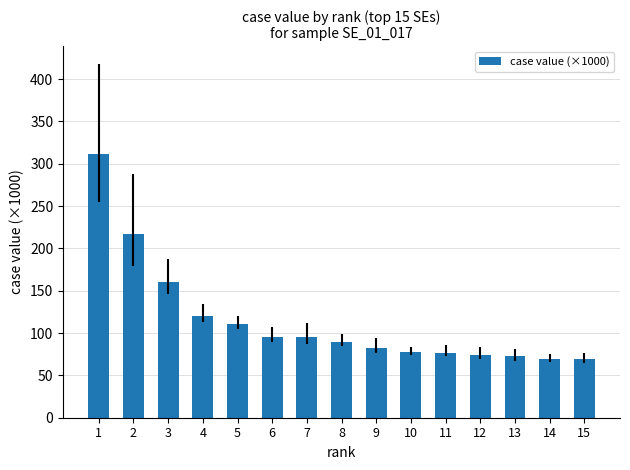

What is the difference between the maximum and second lowest values?

242.0